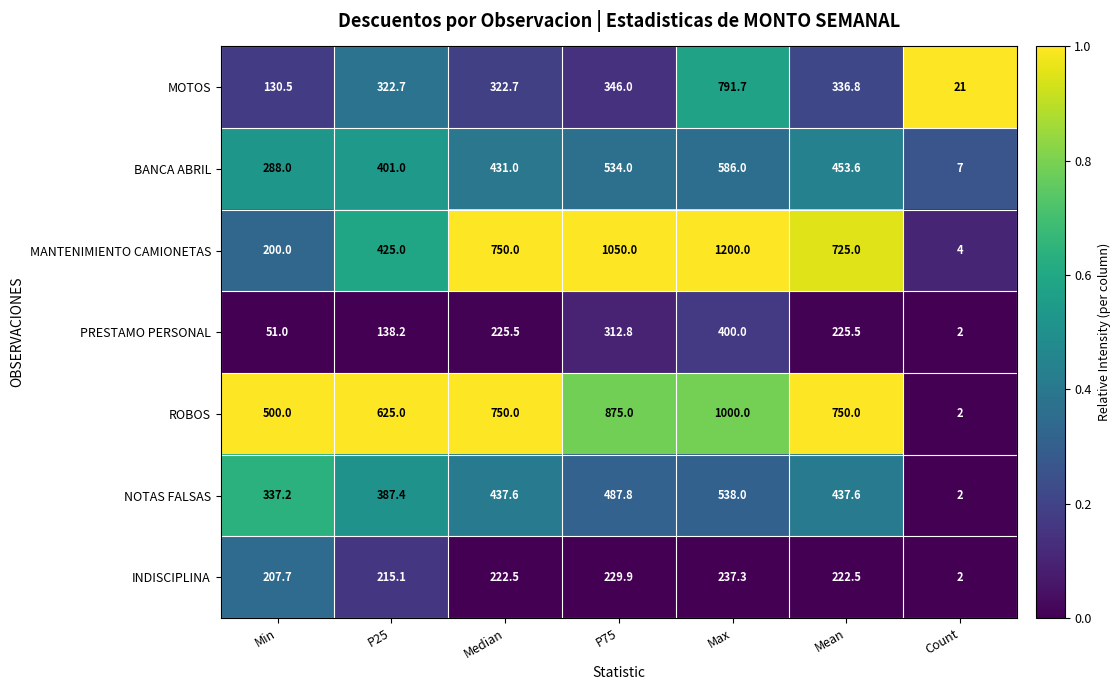

Rank the series by their maximum value, from lowest to highest.

INDISCIPLINA, PRESTAMO PERSONAL, NOTAS FALSAS, BANCA ABRIL, MOTOS, ROBOS, MANTENIMIENTO CAMIONETAS